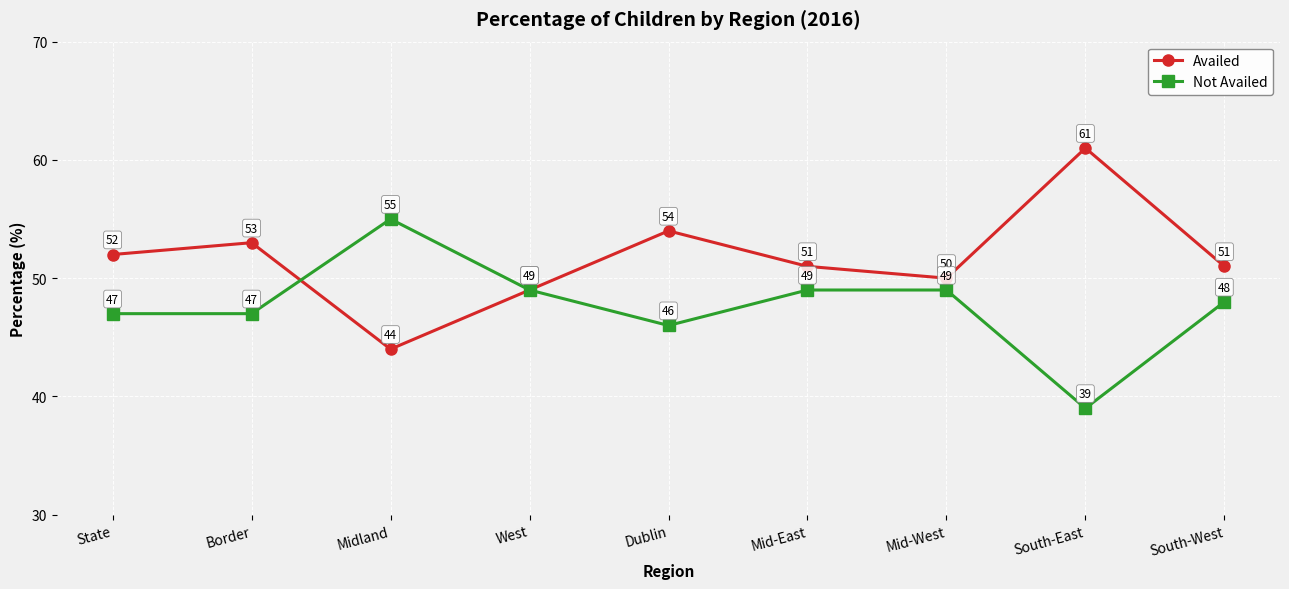

What is the difference between the second highest and minimum values in the Not Availed series?

10